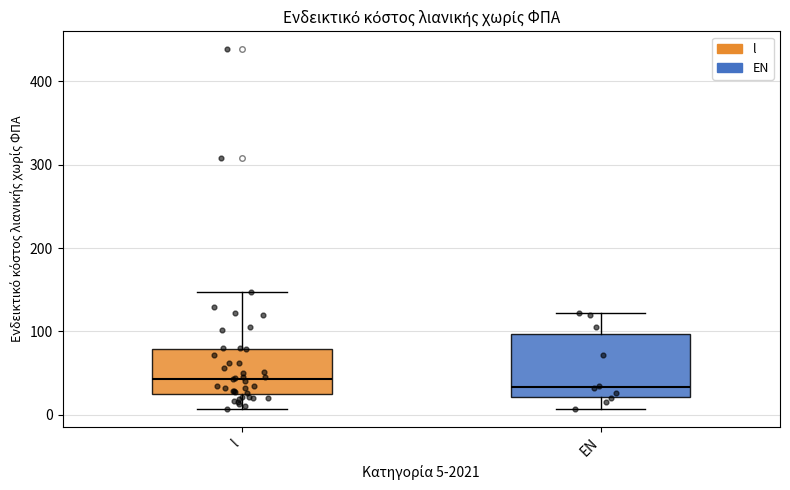

Which box is the tallest, from its lower edge to its upper edge?

EN